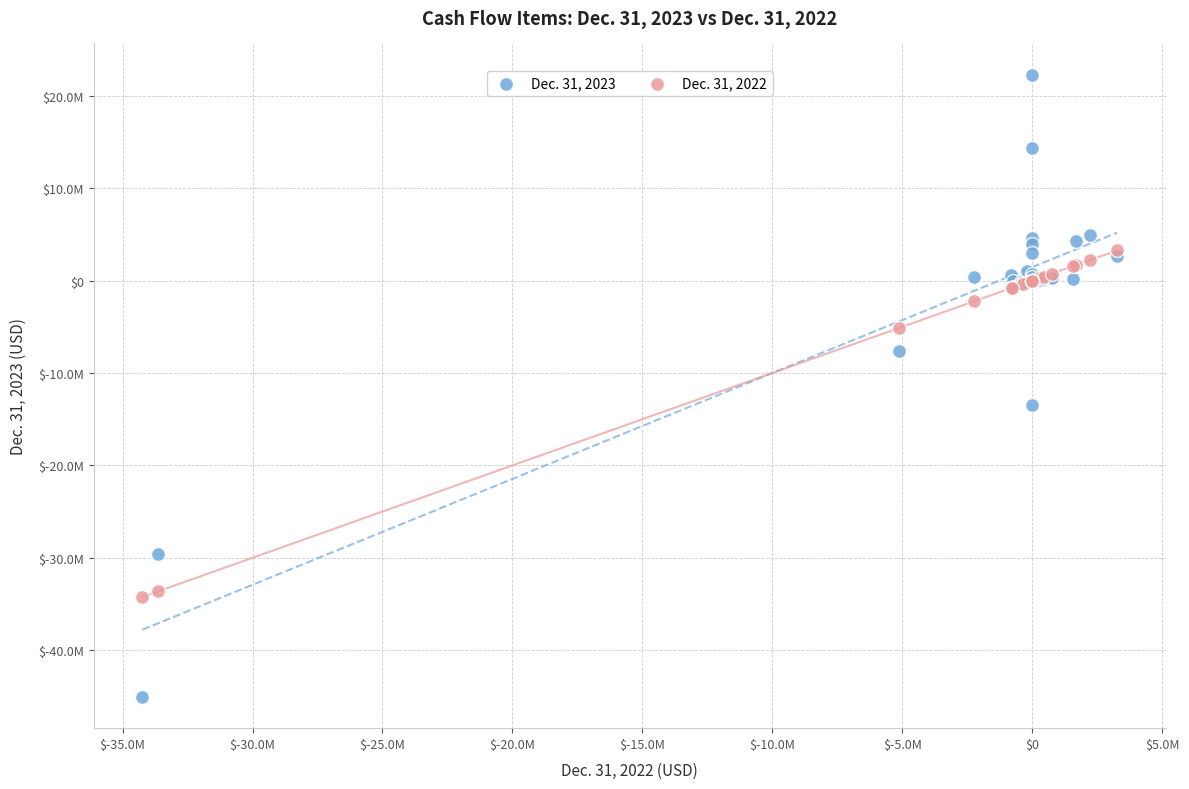

Which series contains the lowest Y value?

Dec. 31, 2023